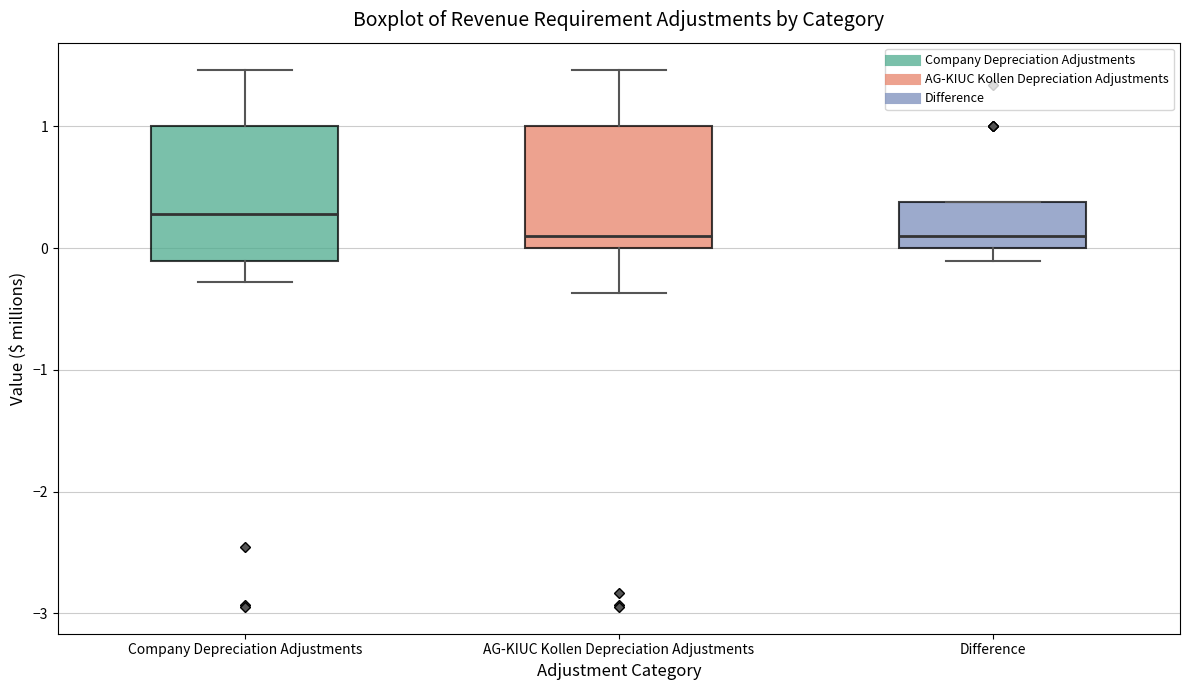

Where does the upper whisker of the box for Company Depreciation Adjustments end on the y-axis? The values are not printed on the chart, so give them approximately, as read against the axis.

1.5